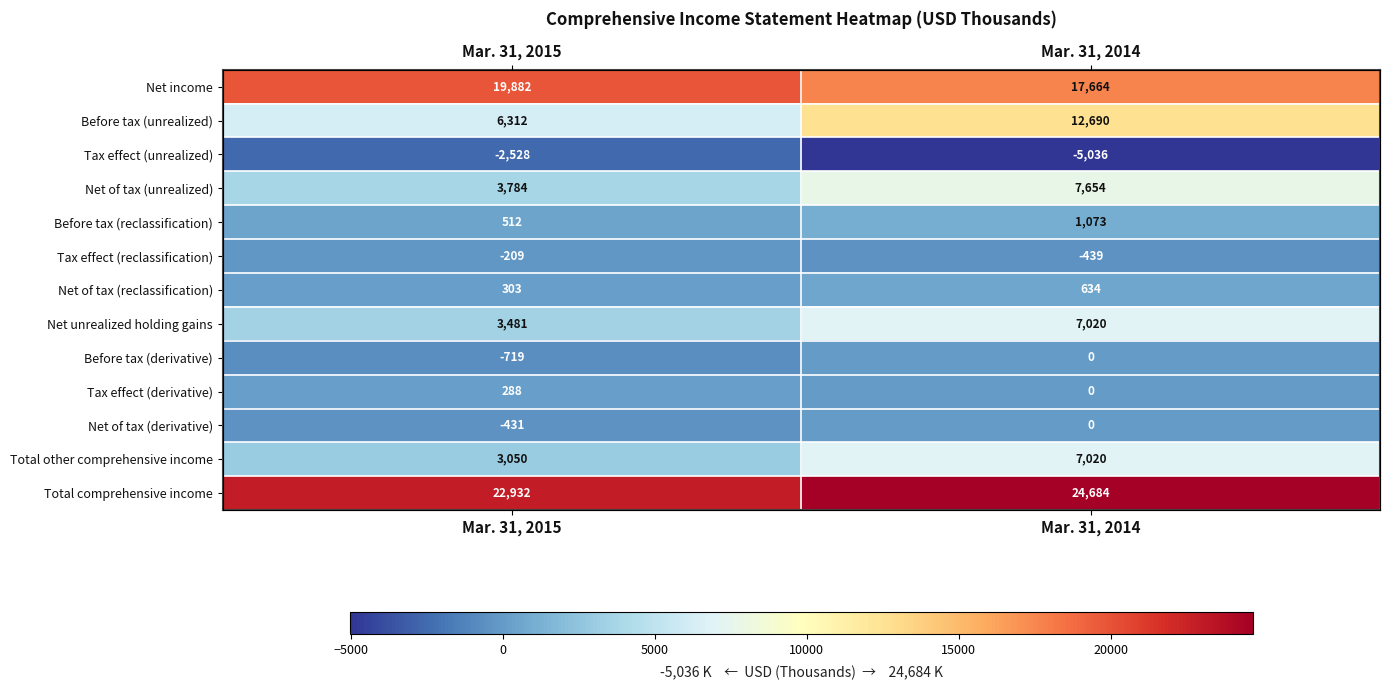

What is the average value of the Before tax (unrealized) series?

9501